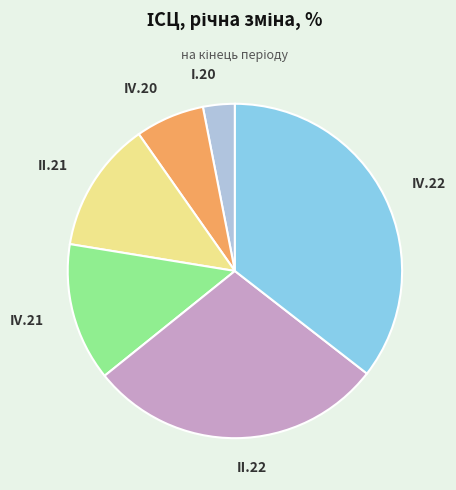

Does IV.22 account for over 50% of the chart?

No